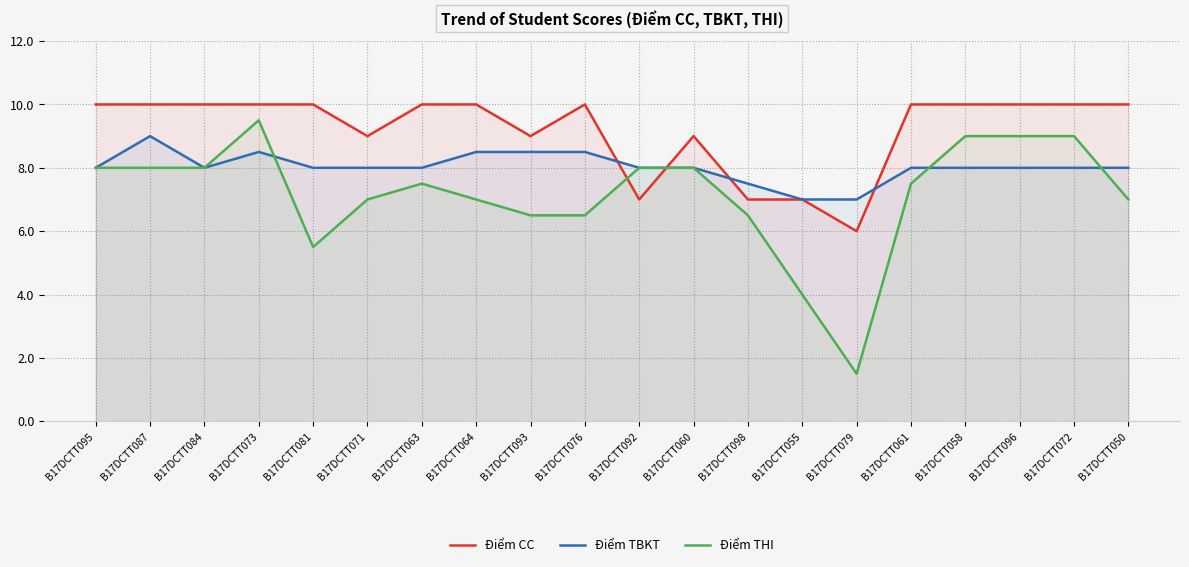

What is the label of the 8th point from the left?

B17DCTT064